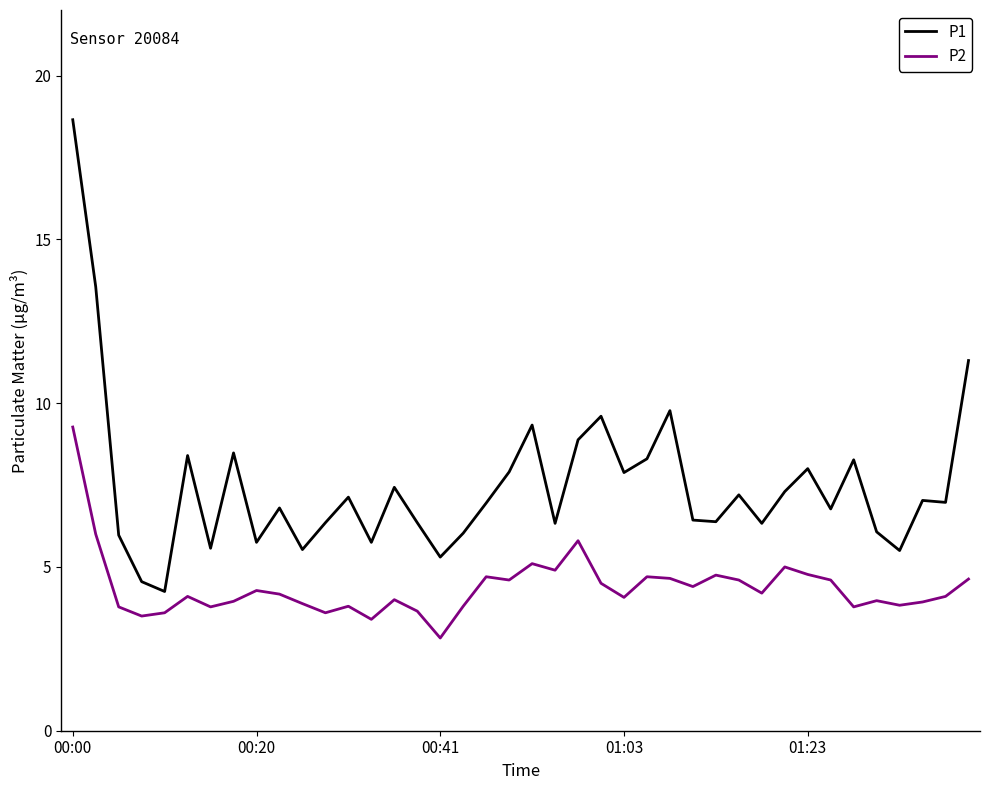

In P1, how many points are higher than both neighbors (excluding endpoints)?

12